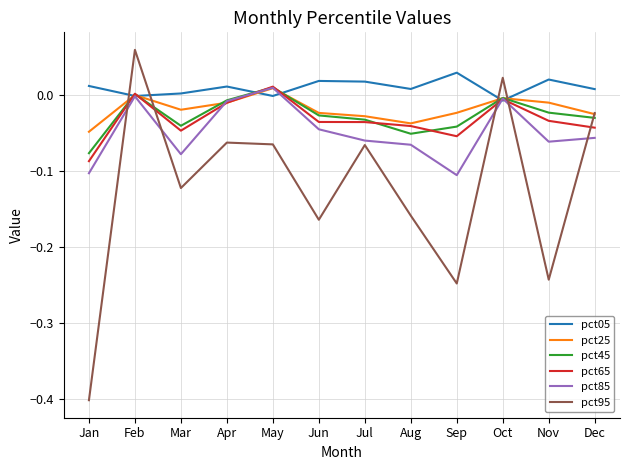

In pct05, how many points are lower than both neighbors (excluding endpoints)?

4